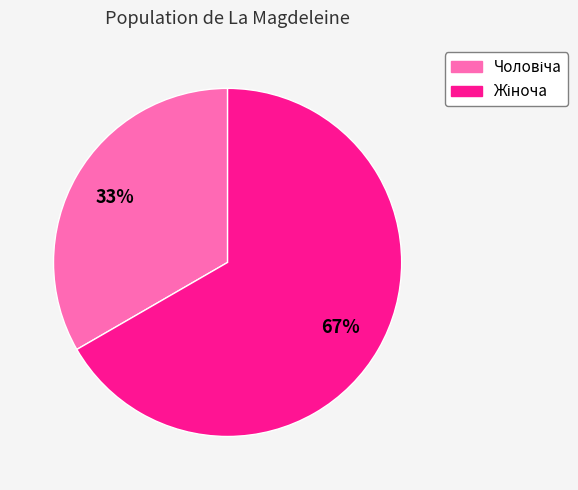

Does any single category account for the majority?

Yes